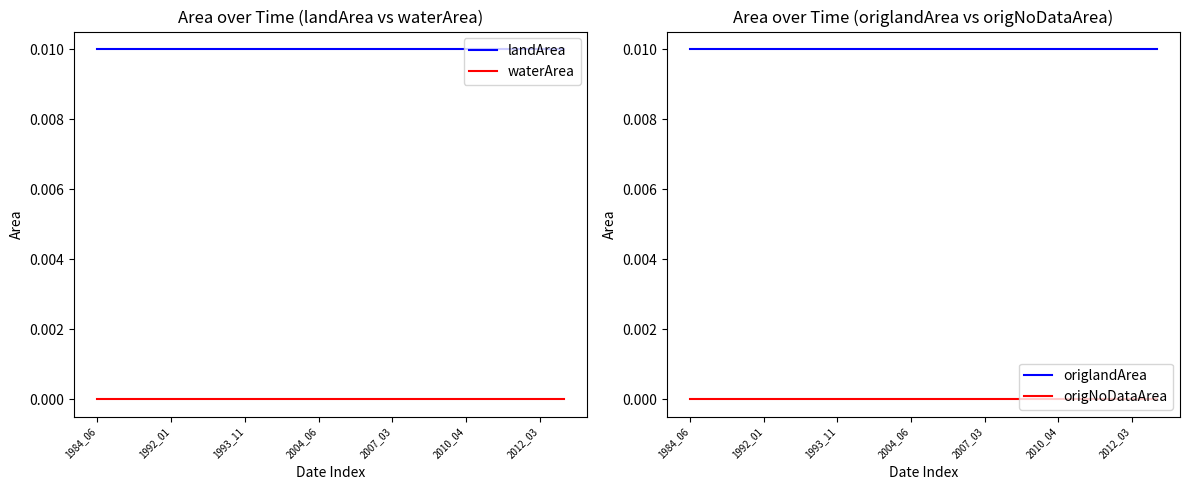

Which series has the largest total across all categories?

landArea